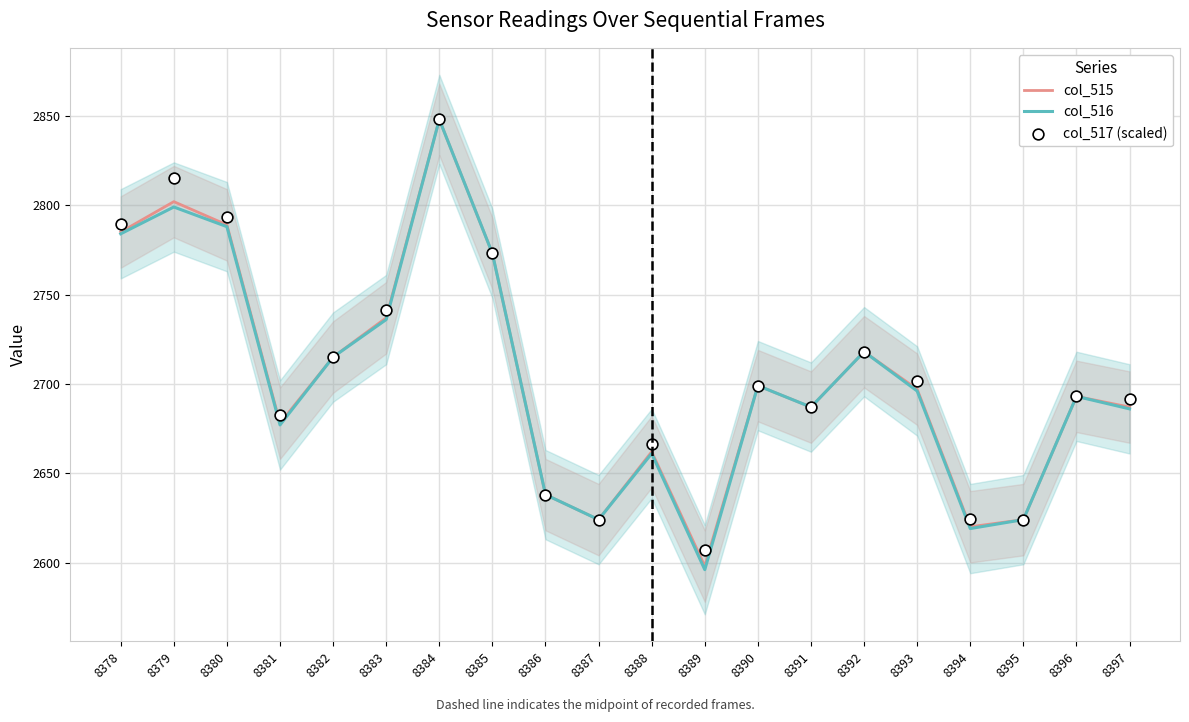

What are all the series names shown in the legend?

col_515, col_516, col_517 (scaled)